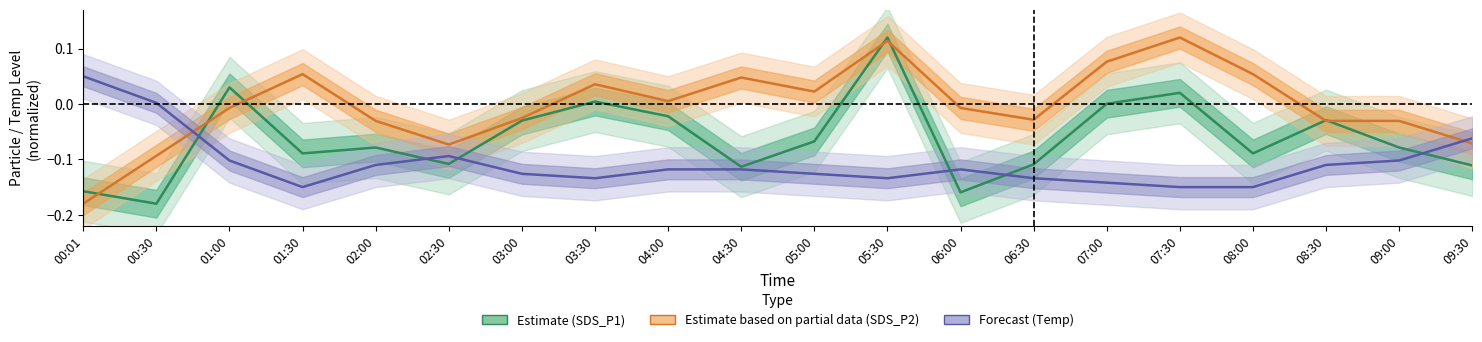

How many distinct data groups are displayed?

3